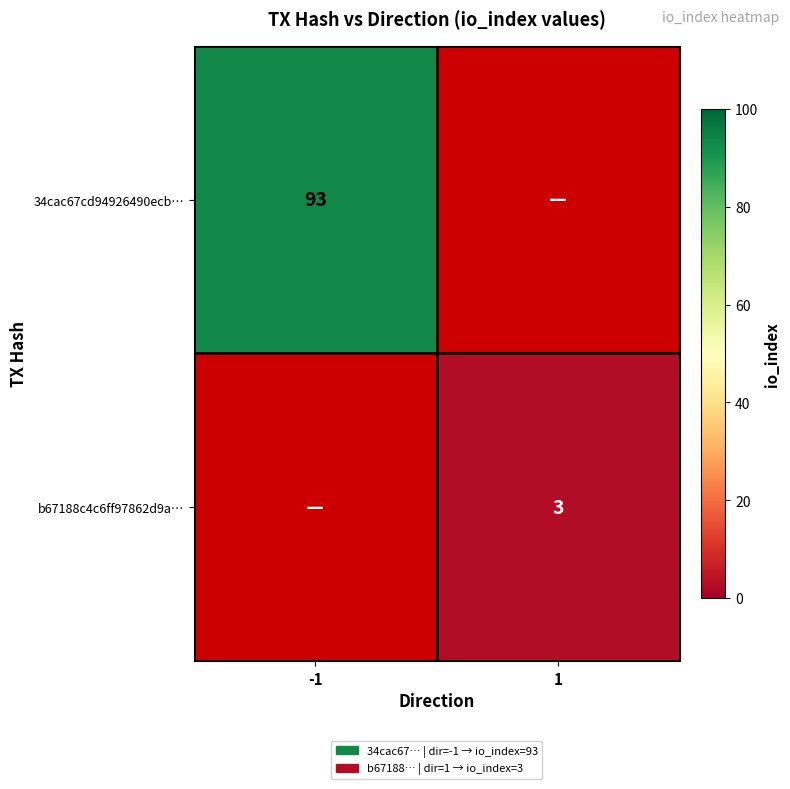

True or false: b67188c4c6ff97862d9a… has a value of 5 at 1.

False